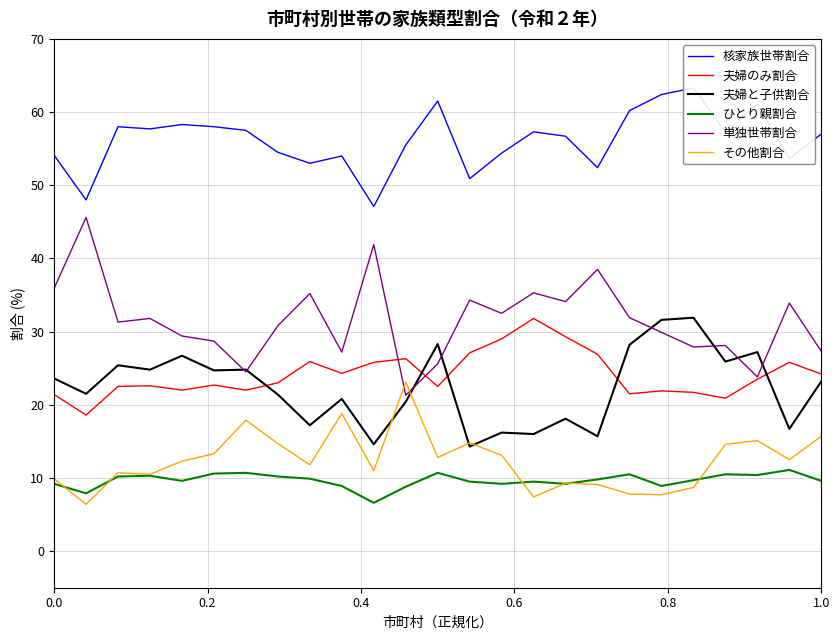

True or false: 夫婦と子供割合 and 夫婦のみ割合 cross at least once.

True